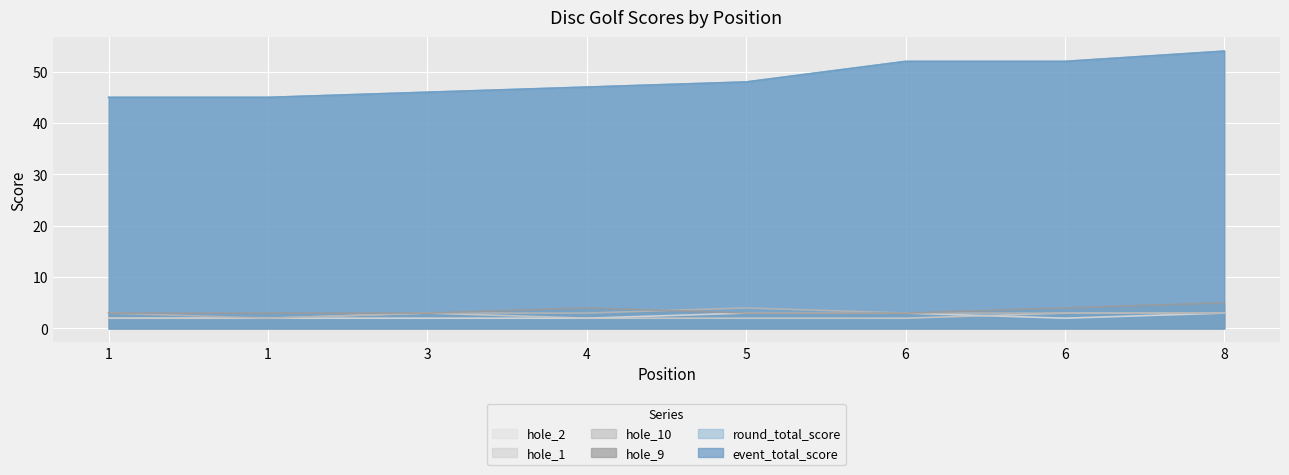

At which label does hole_2 reach its peak?

5